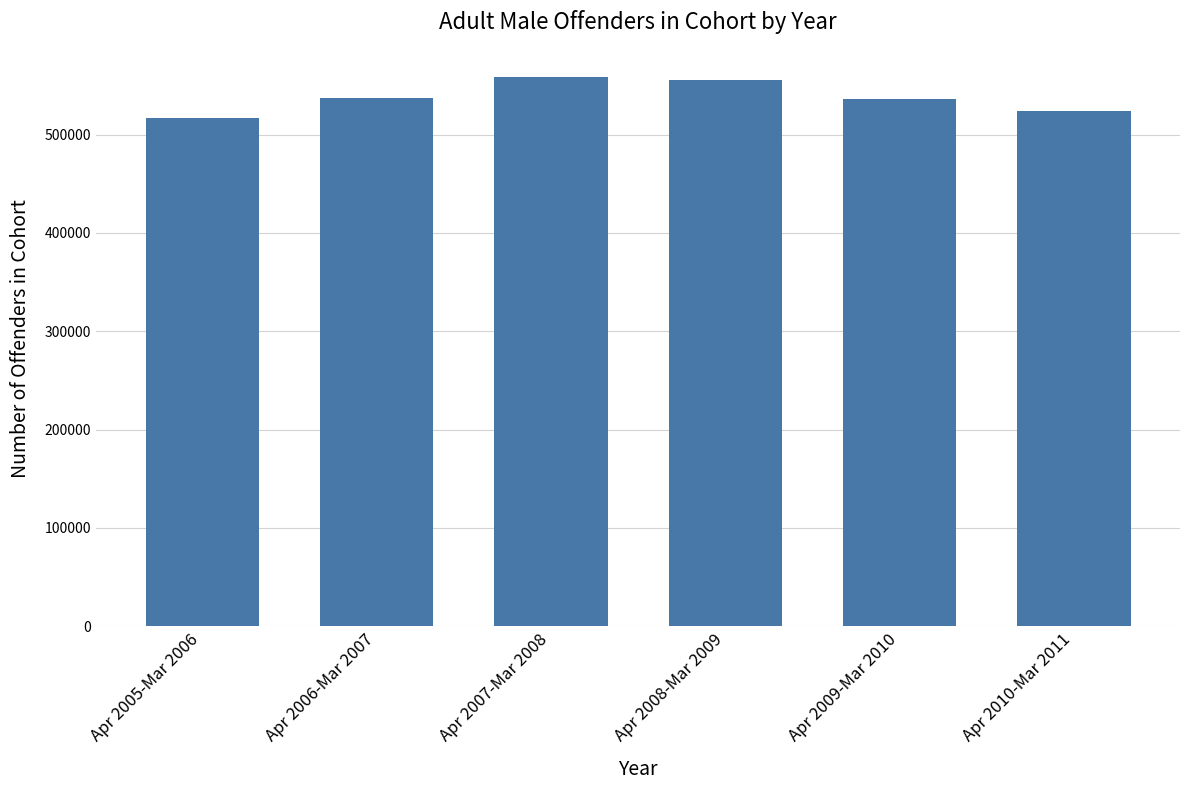

What is the value of the 6th bar from the left?

523909